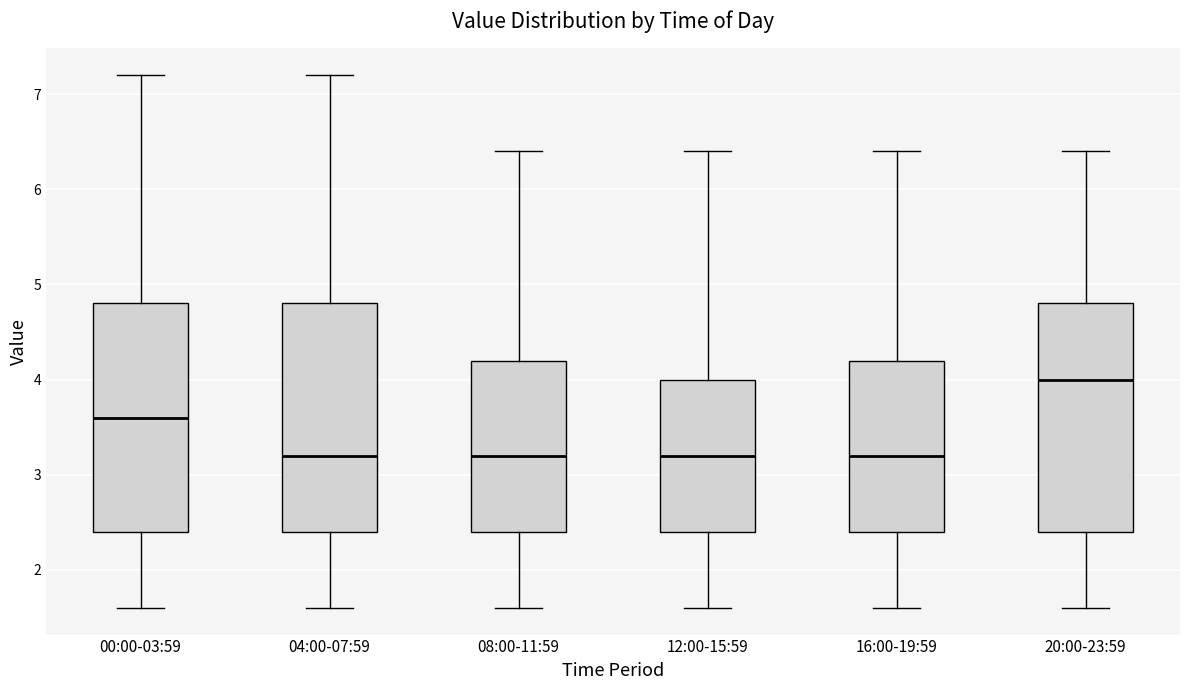

Where is the upper edge of the box for 16:00-19:59 on the y-axis? The values are not printed on the chart, so give them approximately, as read against the axis.

4.2